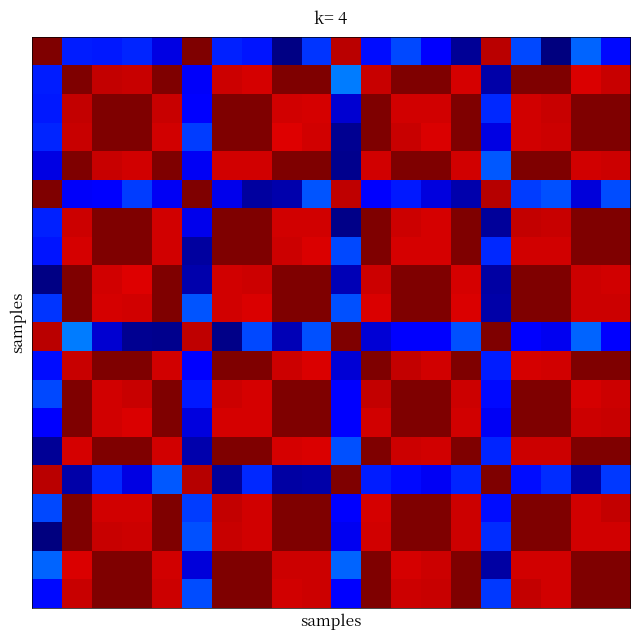

At which category is the sum across all series the highest?

19